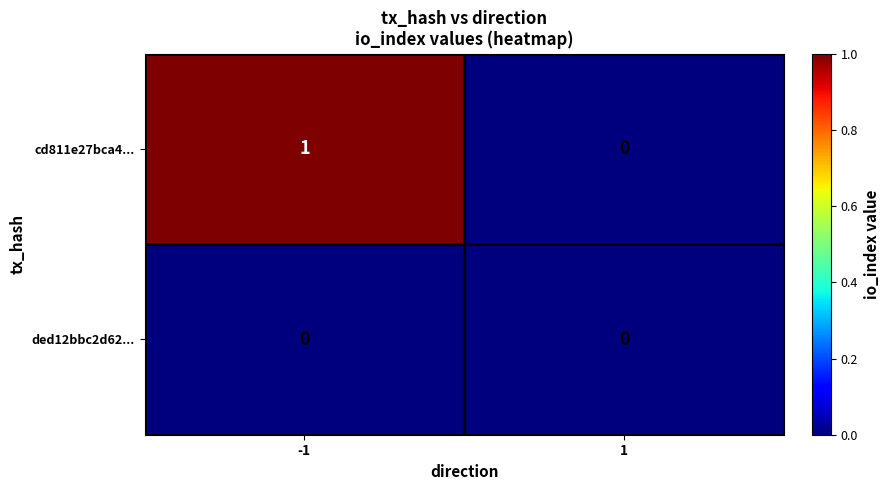

Reading left to right, what are all the values shown in this chart?

cd811e27bca4...: -1=1	1=0
ded12bbc2d62...: -1=0	1=0